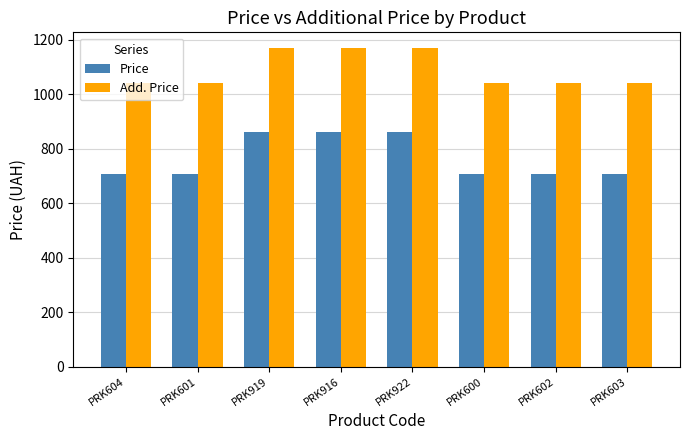

What is the minimum value shown in the chart?

705.5